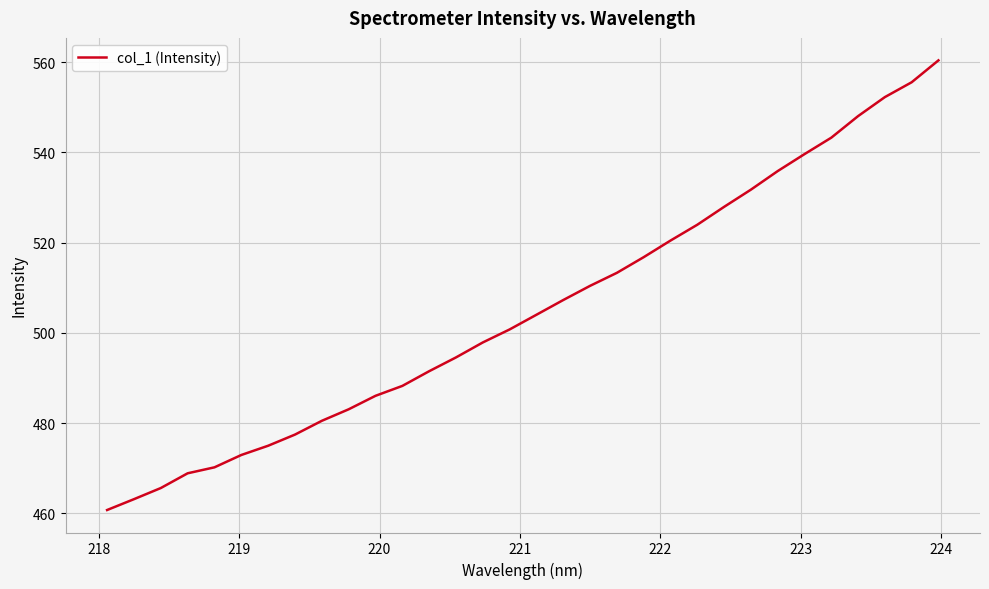

What is the average value?

505.2